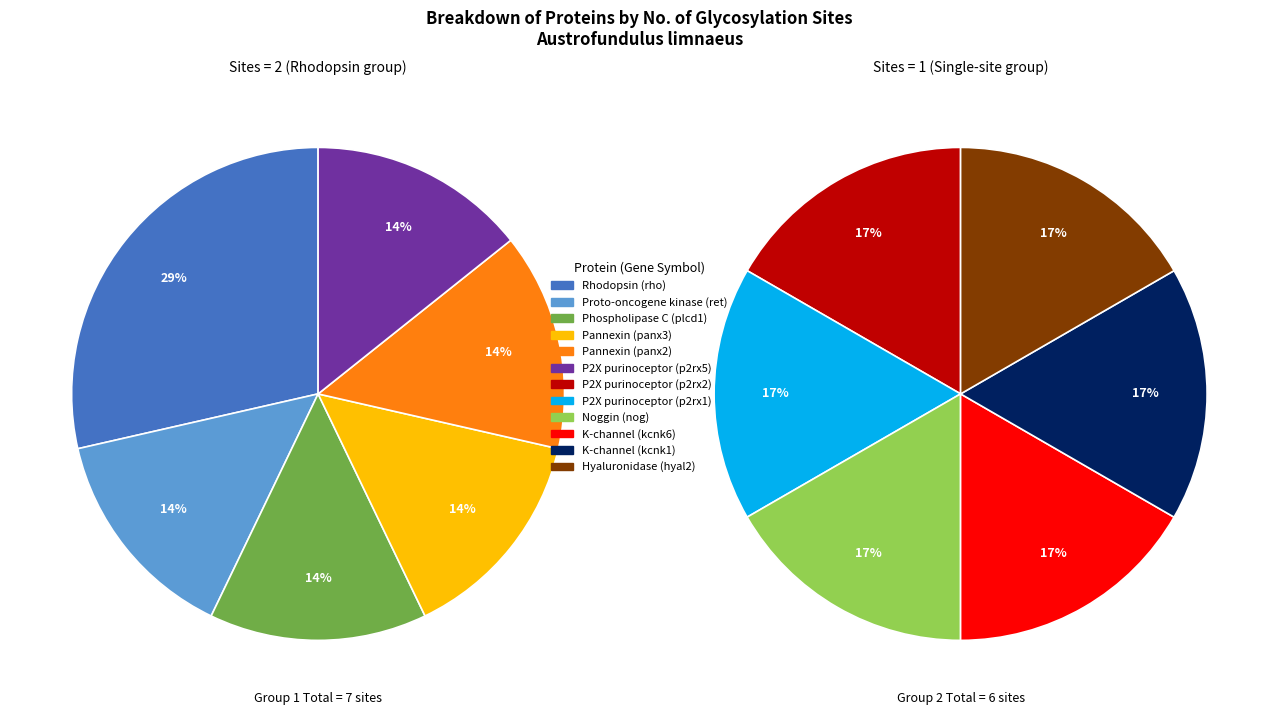

Count the number of slices in the pie.

12